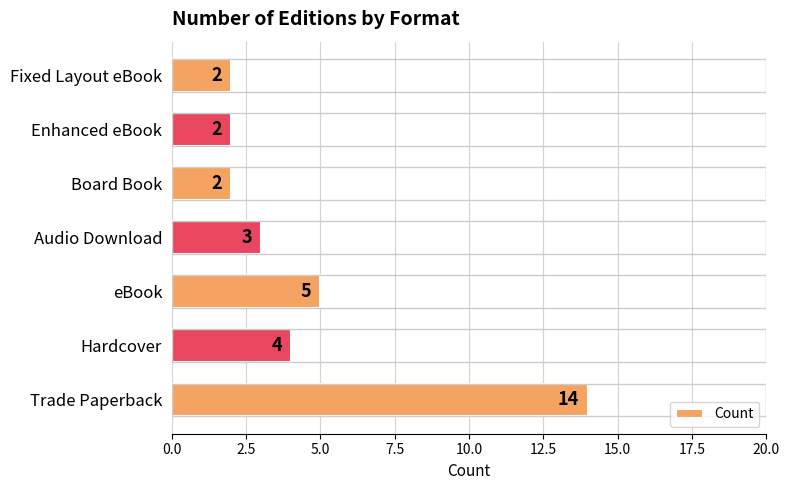

Where is the data nearest to the value 8?

eBook